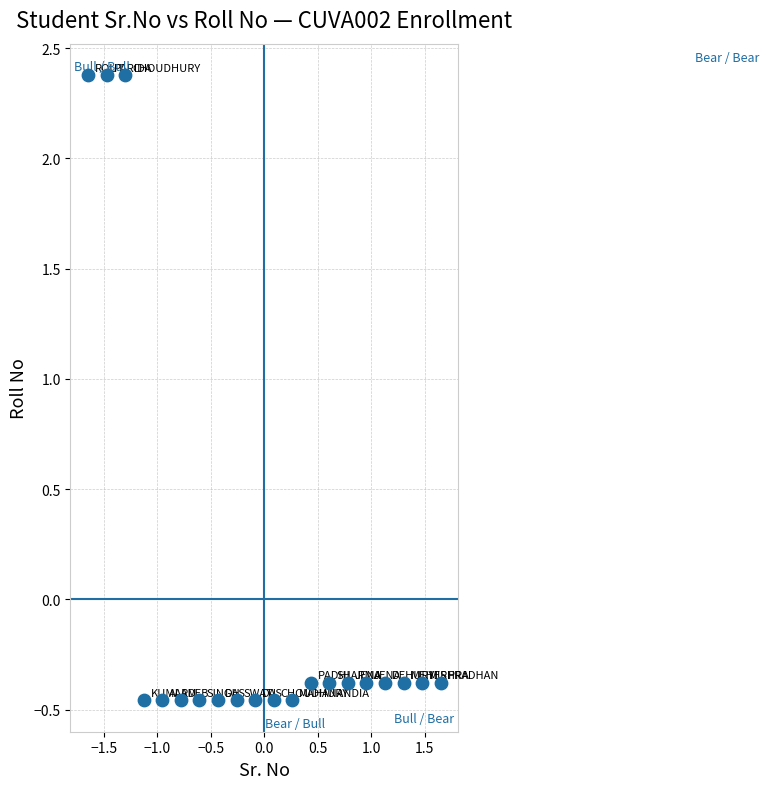

What is the range of X values (max minus min)?

3.3